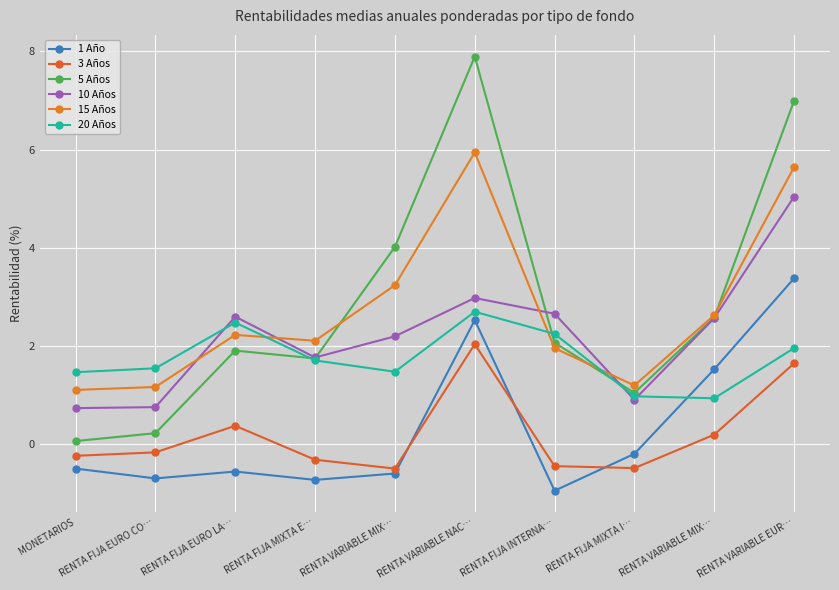

What value does the 20 Años series have at RENTA VARIABLE MIX…?

0.9